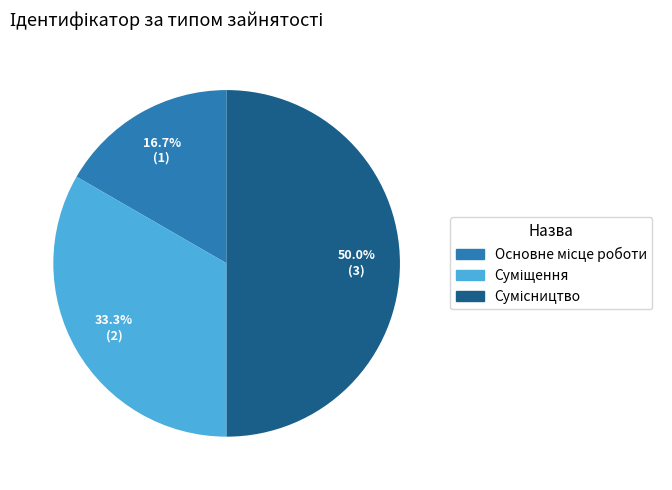

How much of the chart is everything except Основне місце роботи?

83.3%